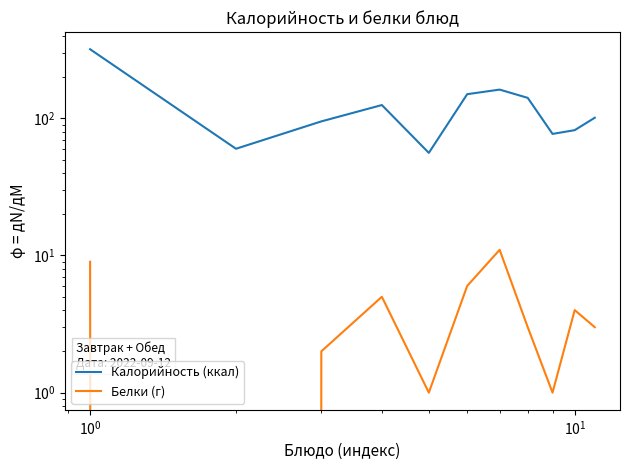

True or false: Белки (г) and Калорийность (ккал) intersect in this chart.

False